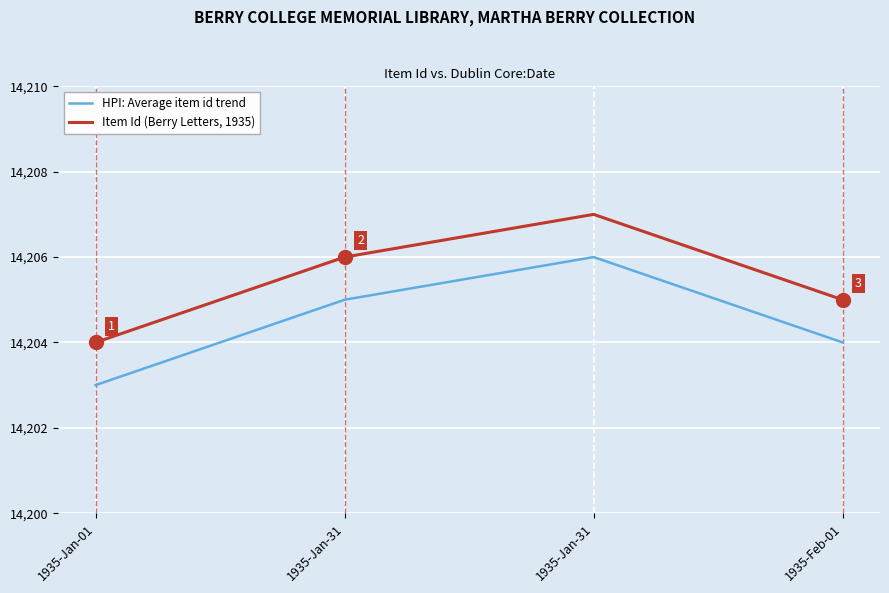

Is the value of HPI: Average item id trend at 1935-Jan-01 greater than the value of Item Id (Berry Letters, 1935) at 1935-Jan-01?

No